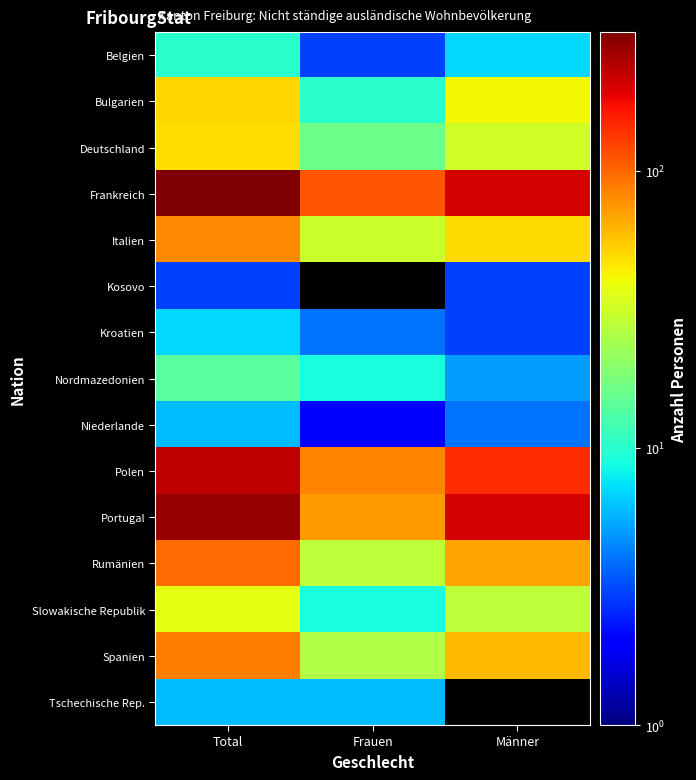

What is the sum of all Nordmazedonien values?

28.0